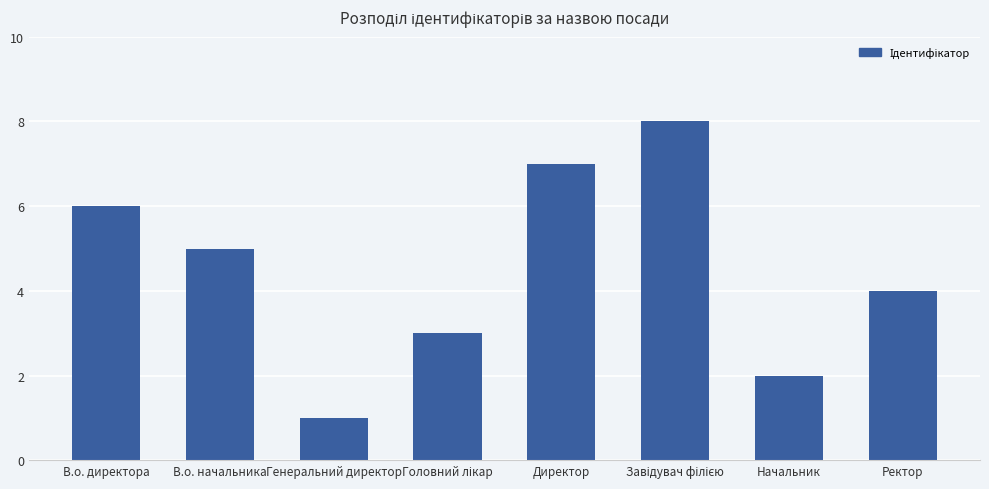

Approximately how many times larger is the value at В.о. начальника compared to В.о. директора?

0.8